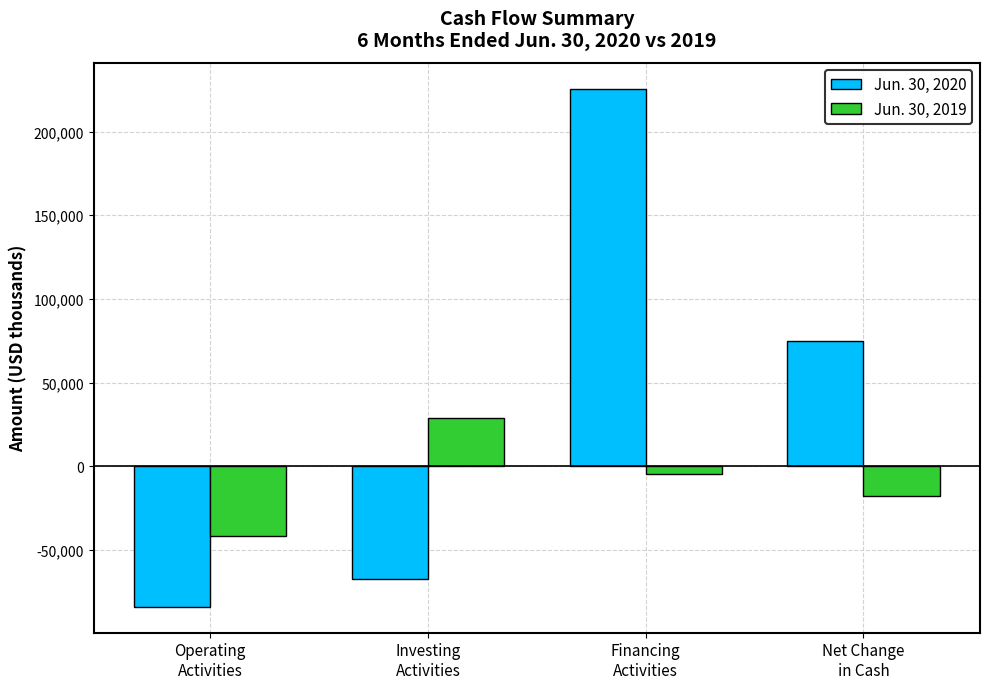

What is the label of the 3rd bar from the right?

Investing
Activities